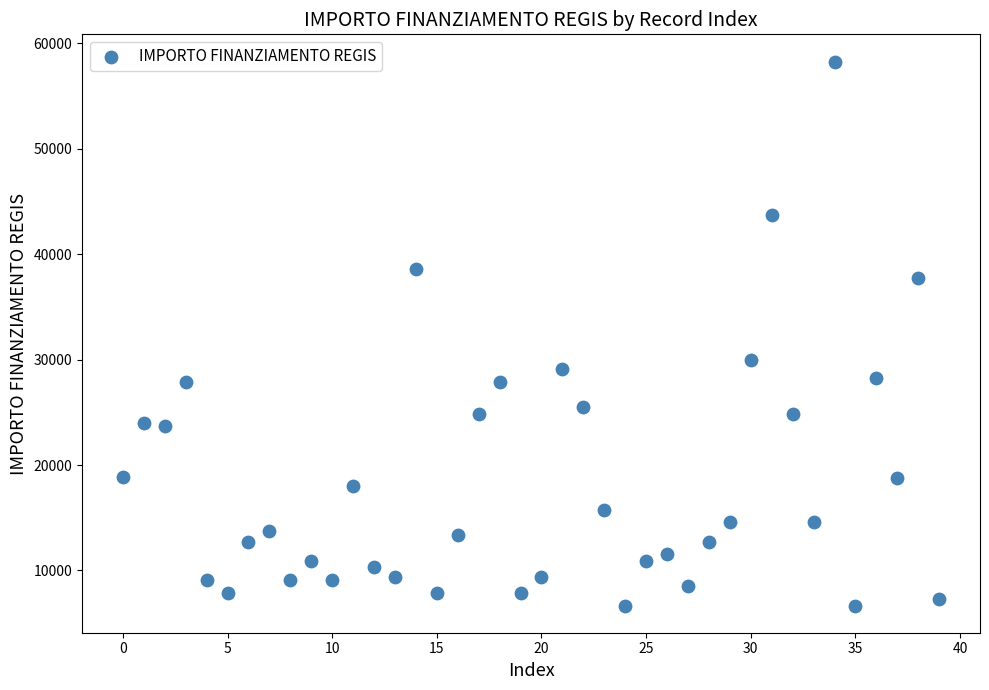

What Y value in the scatter plot is closest to 32474?

29995